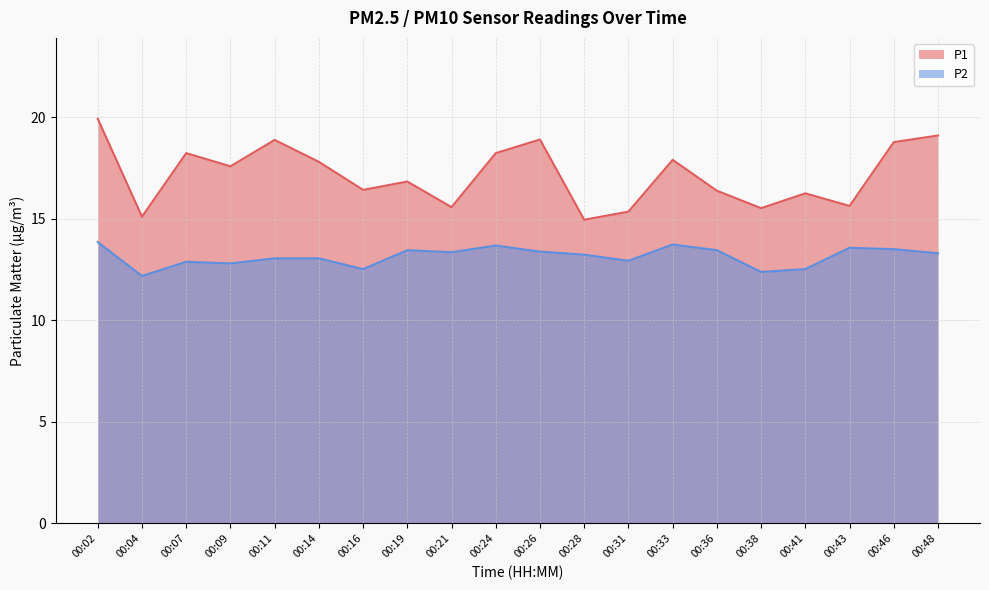

In P1, how many points are higher than both neighbors (excluding endpoints)?

6